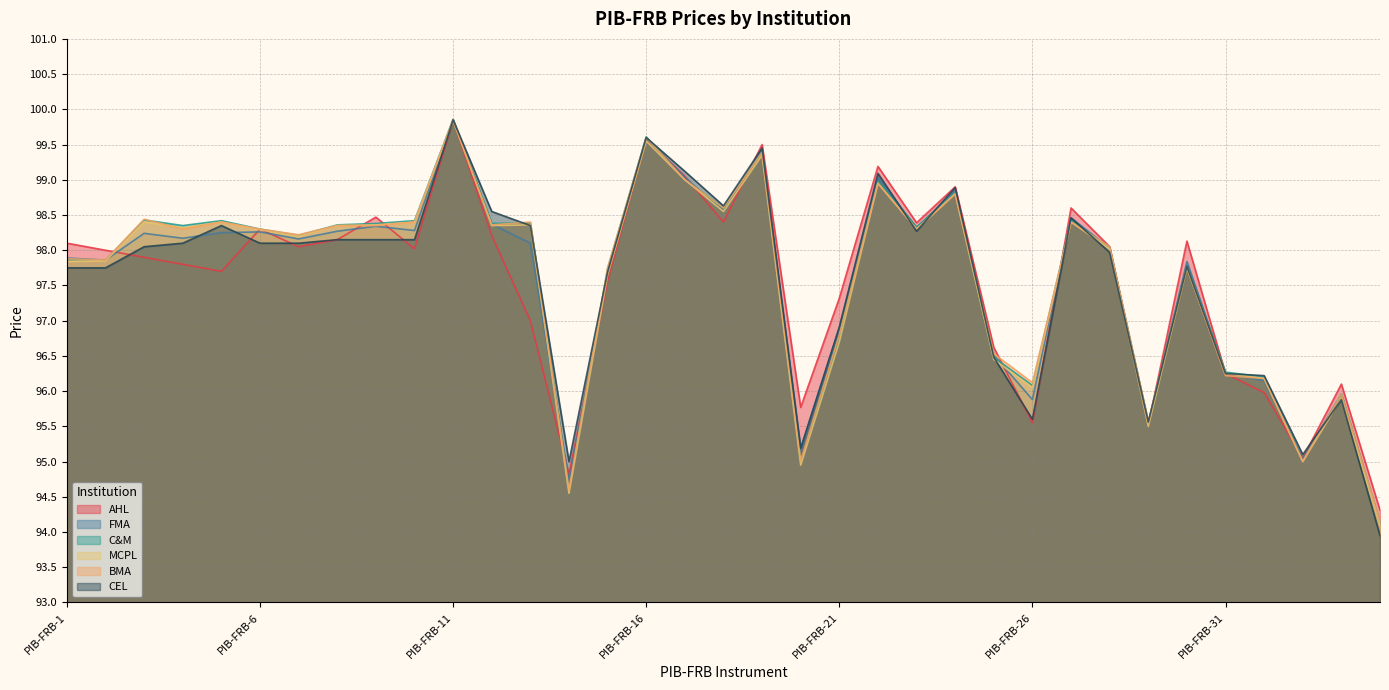

True or false: MCPL has a value of 142.0 at PIB-FRB-32.

False